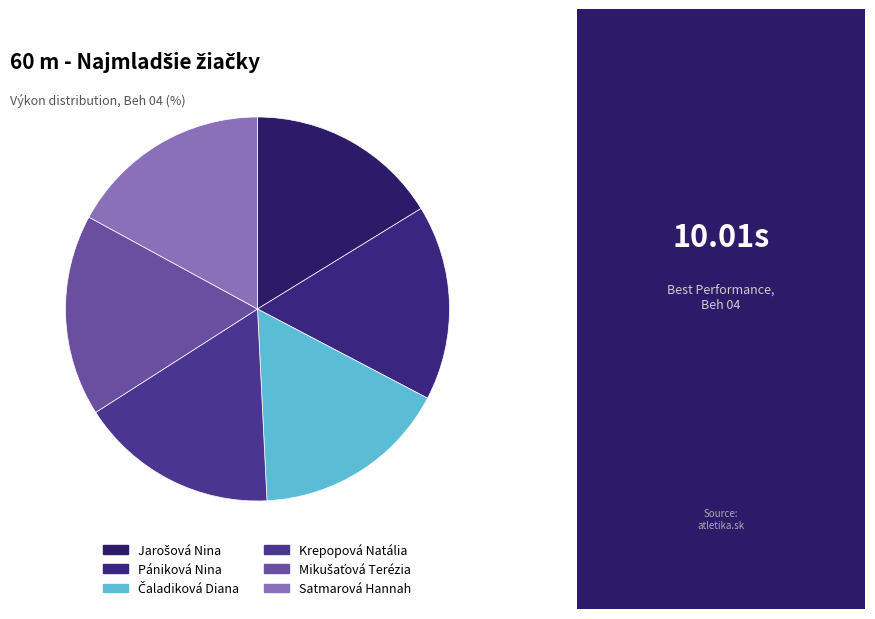

To the nearest percent, what is the combined percentage of Jarošová Nina and Mikušaťová Terézia?

33%